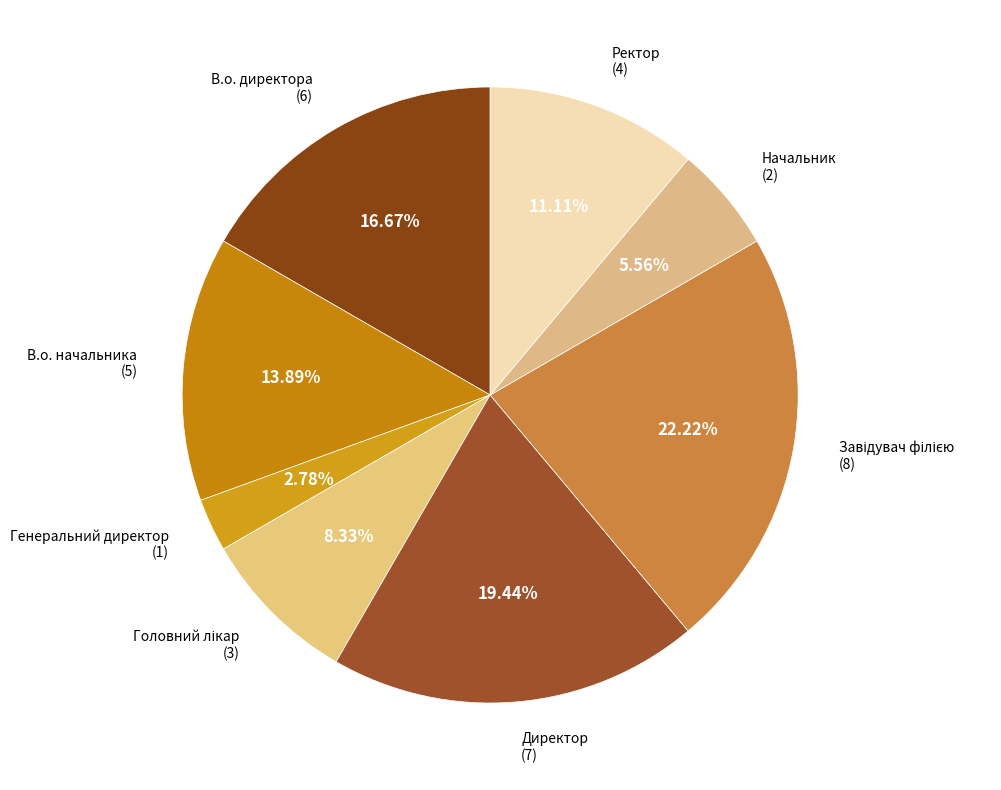

To the nearest percent, what percentage of the pie is Ректор?

11%